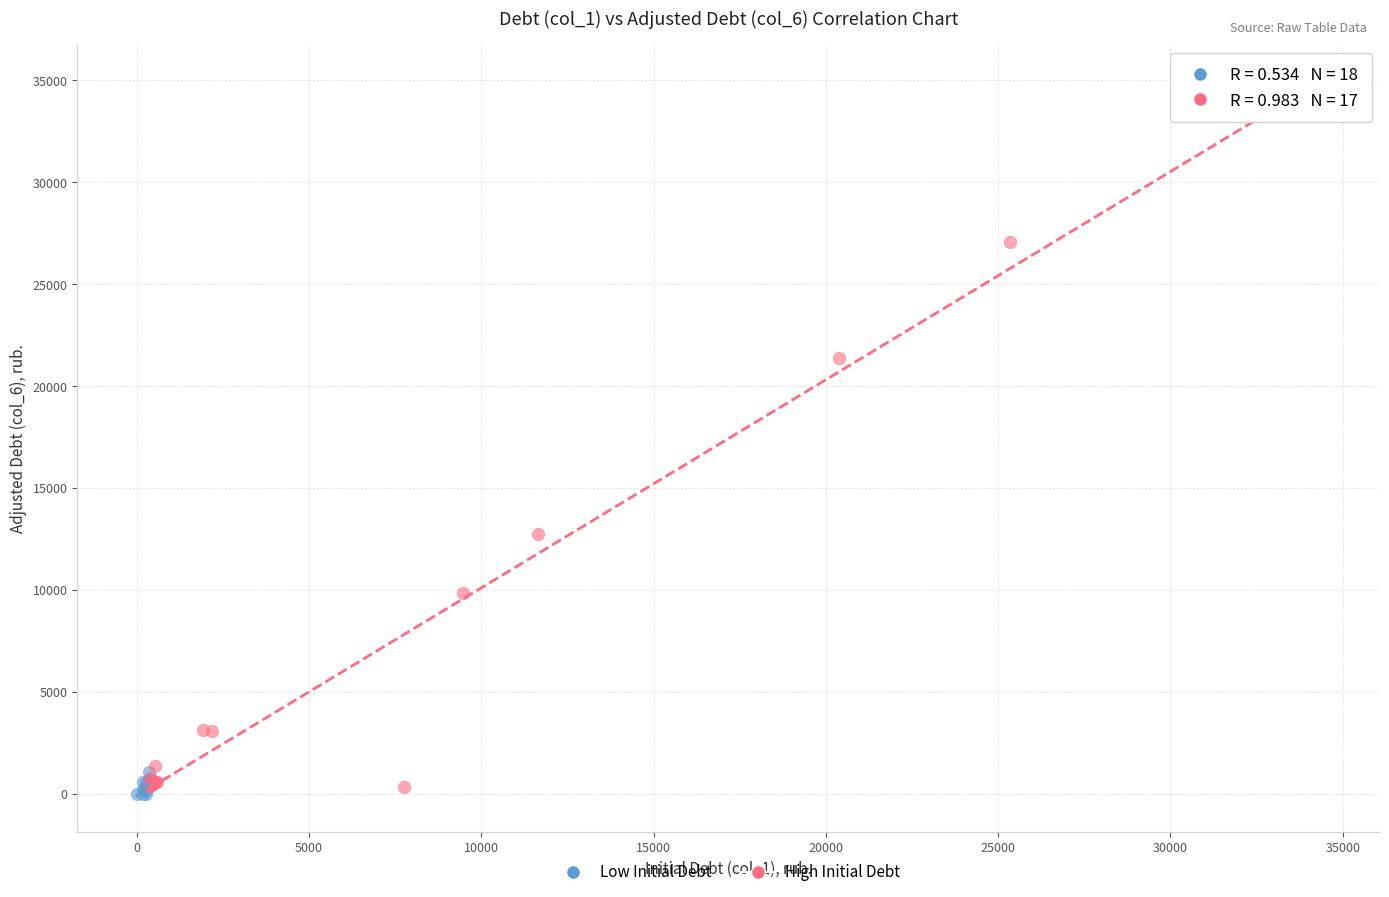

Which series has the largest Y range (max minus min)?

High Initial Debt